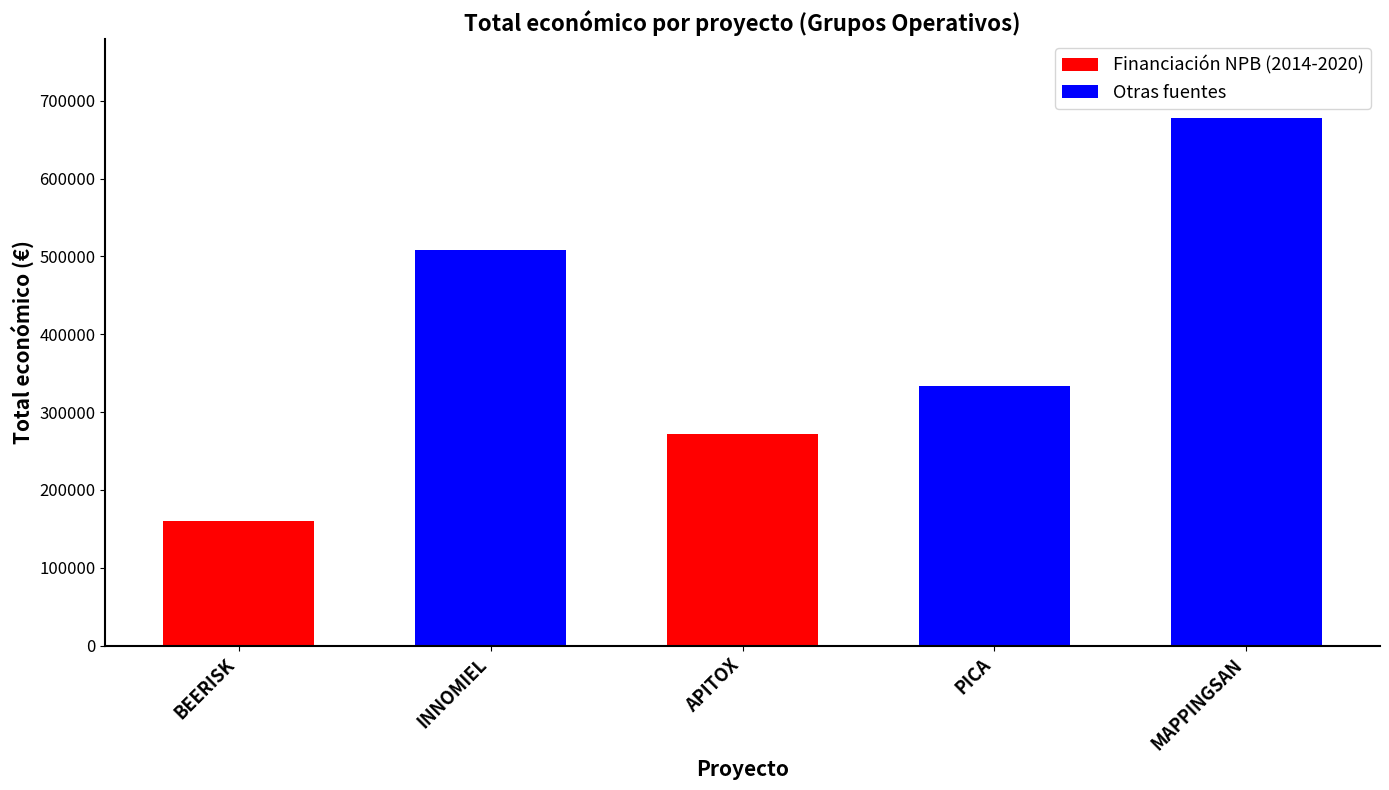

The chart shows a value of 181176 at INNOMIEL. True or false?

False